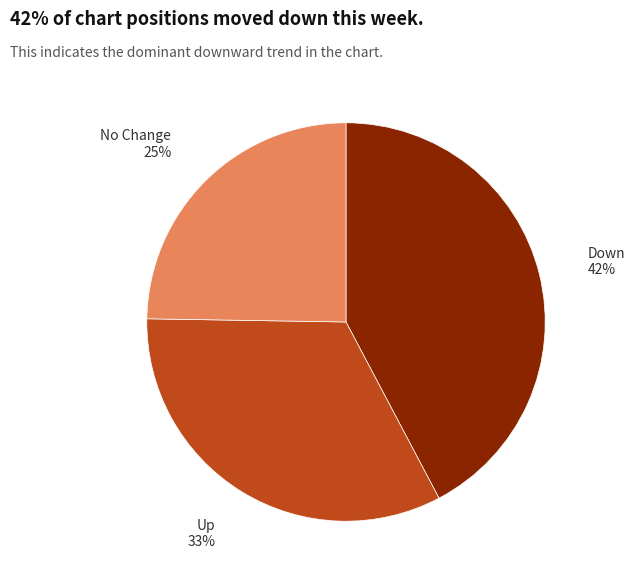

Is there any slice that represents more than half of the pie?

No